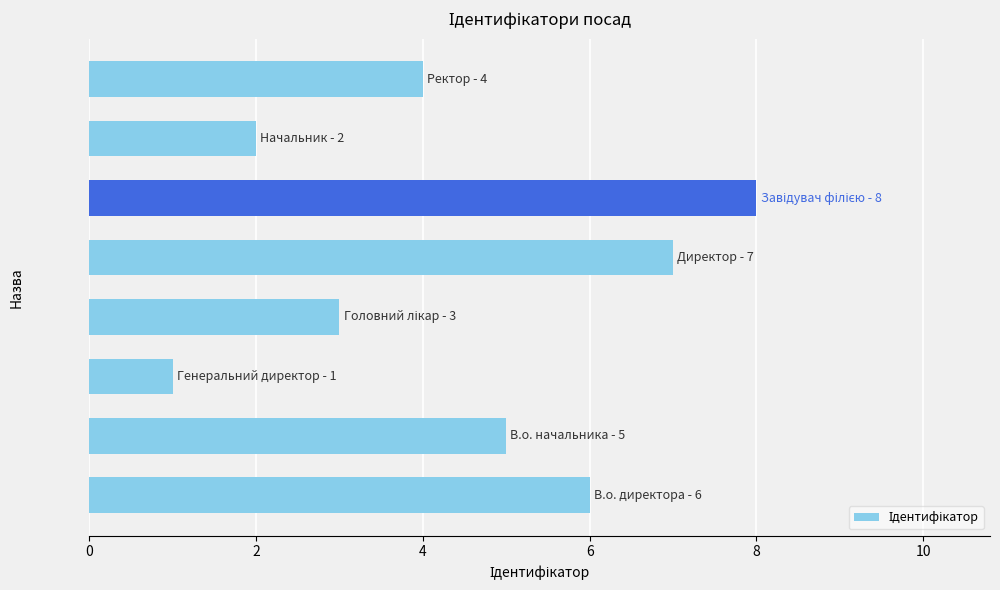

What is the difference between the maximum and minimum values?

7